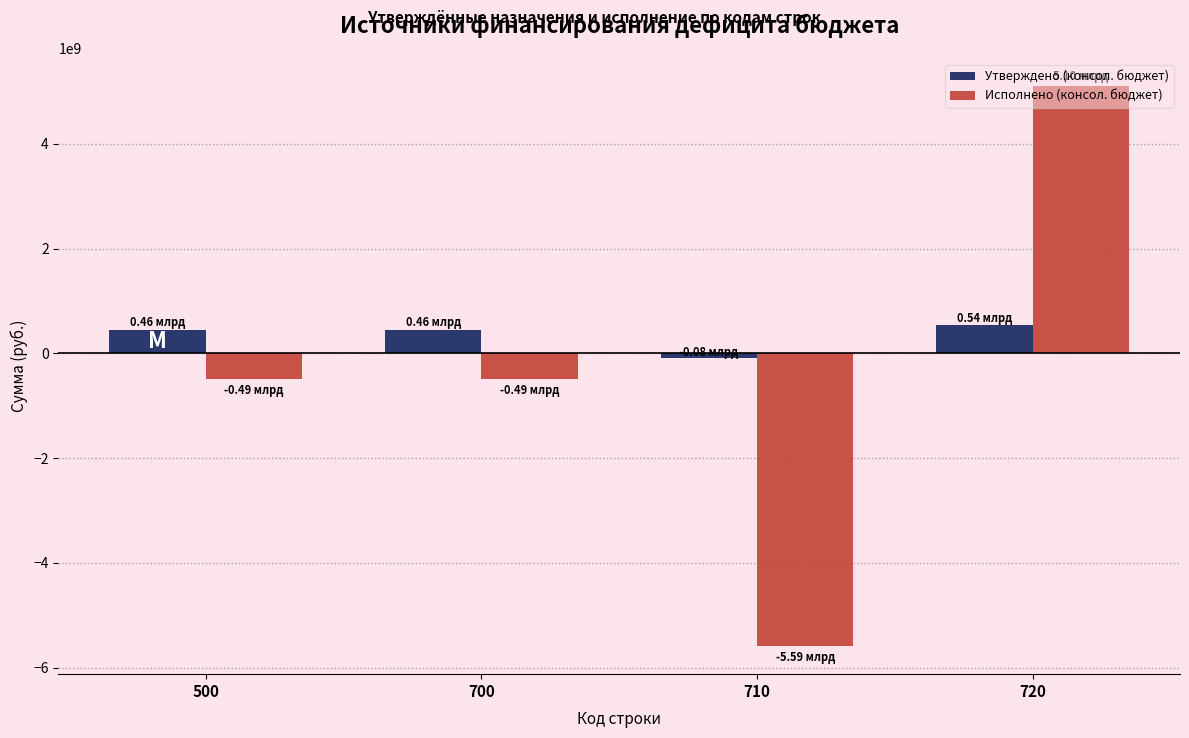

At how many categories does at least one series exceed 167779449?

3